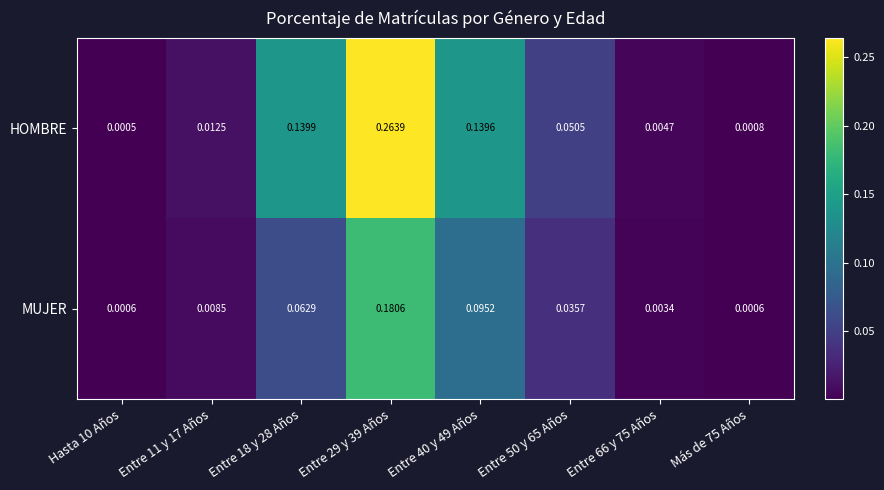

At Más de 75 Años, list the series in order from largest to smallest.

HOMBRE, MUJER